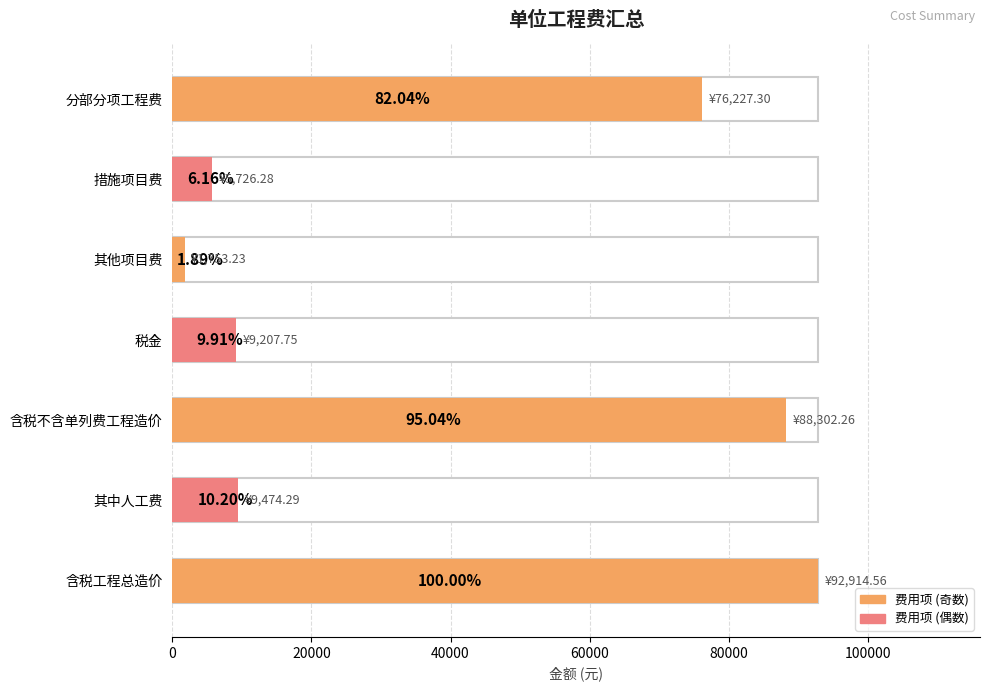

The chart shows a value of 4958.5 at 税金. True or false?

False